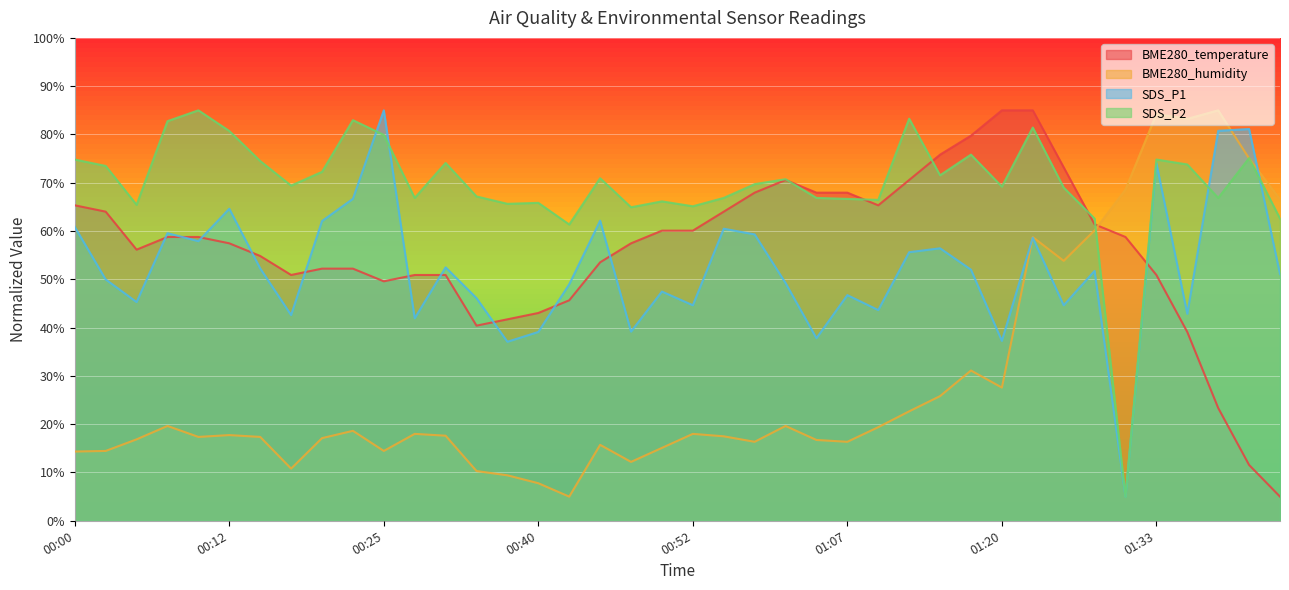

The value of BME280_humidity at 00:50 is 15.1. True or false?

True